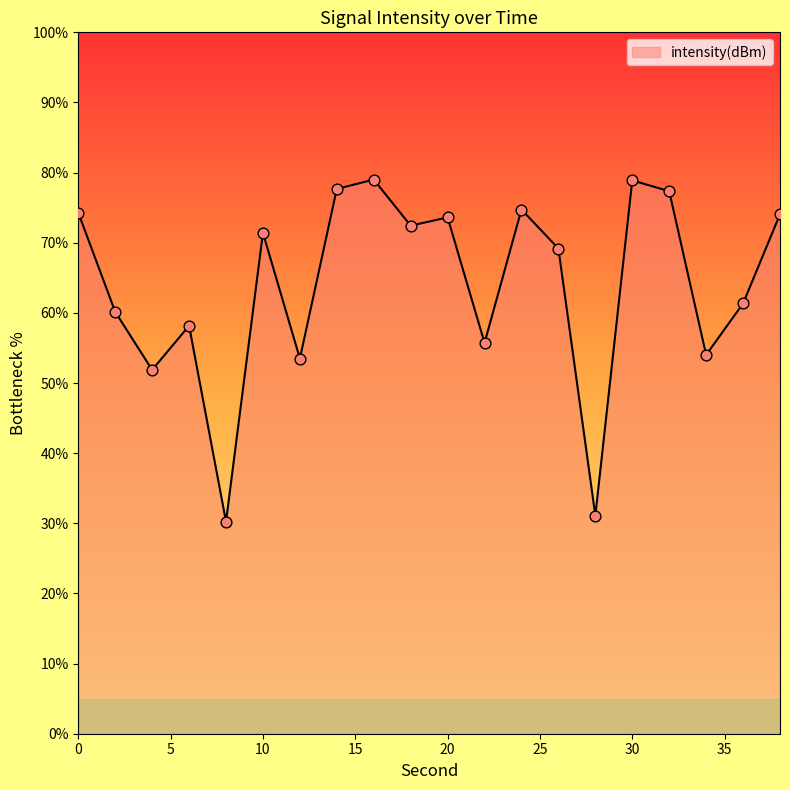

What is the minimum value shown in the chart?

30.2